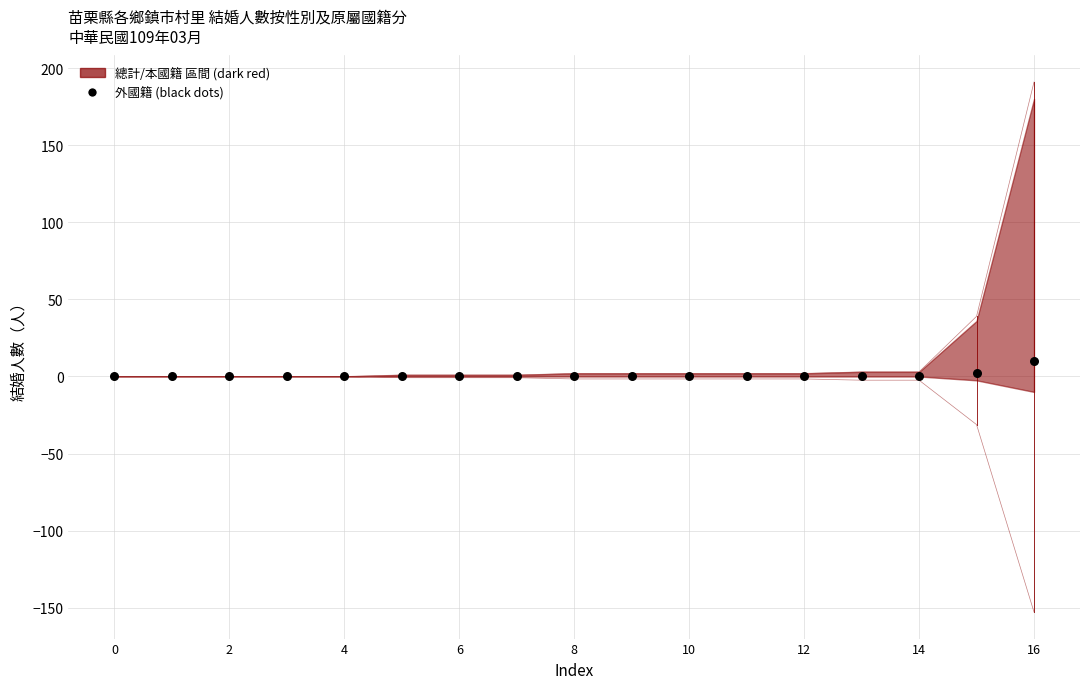

Which series has the largest Y range (max minus min)?

總計 (95% 區間)